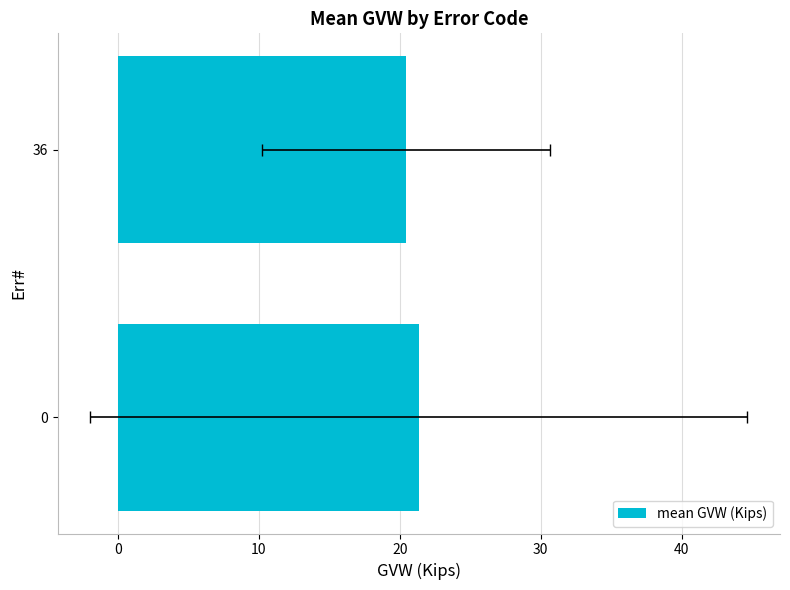

Count the number of values greater than 21.

1